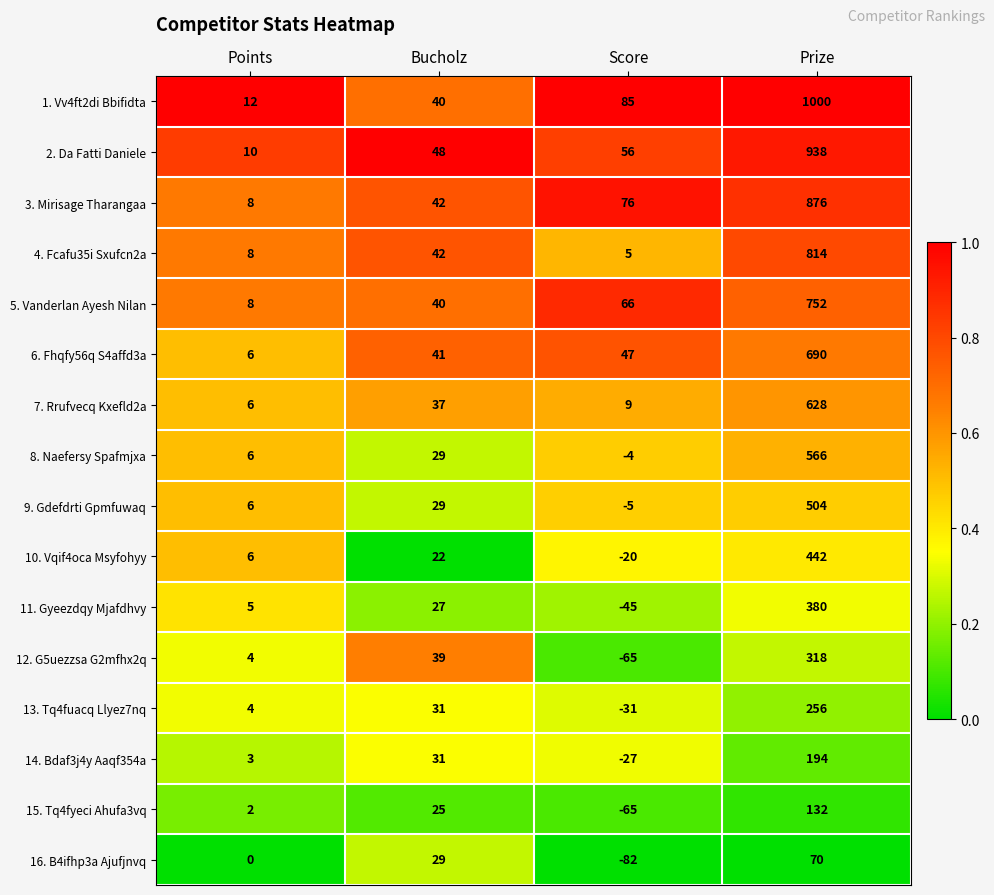

At which label is 8. Naefersy Spafmjxa closest to 281?

Bucholz